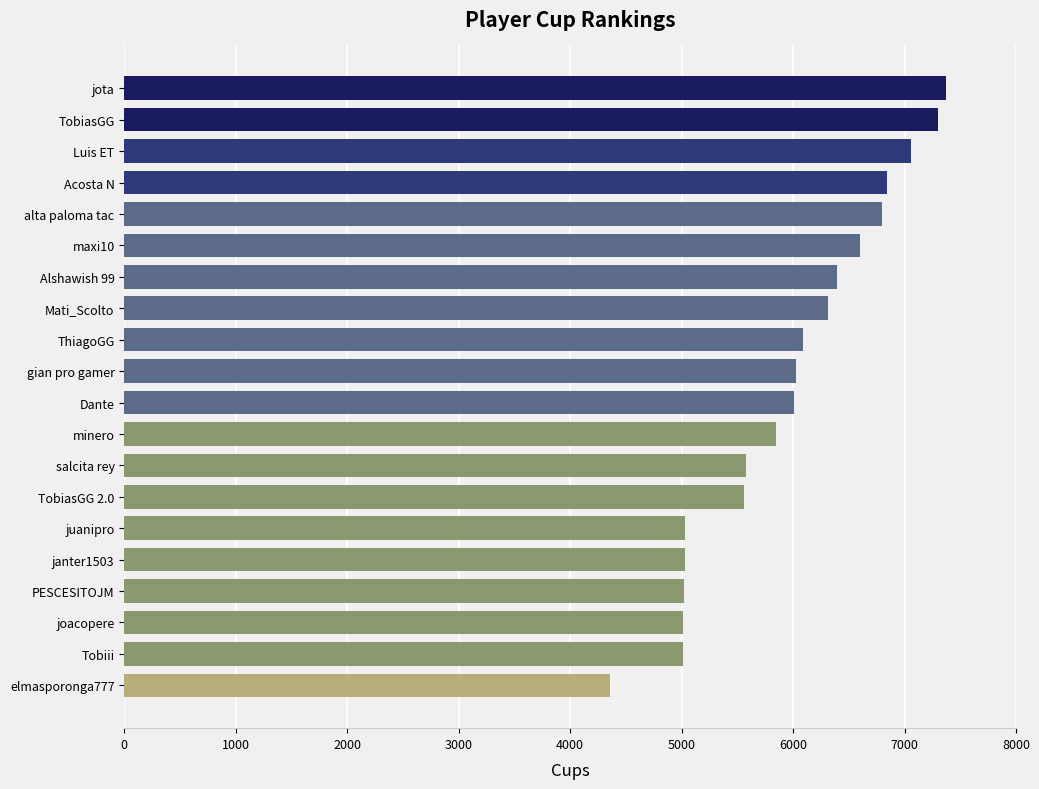

What is the difference between the maximum and second lowest values?

2361